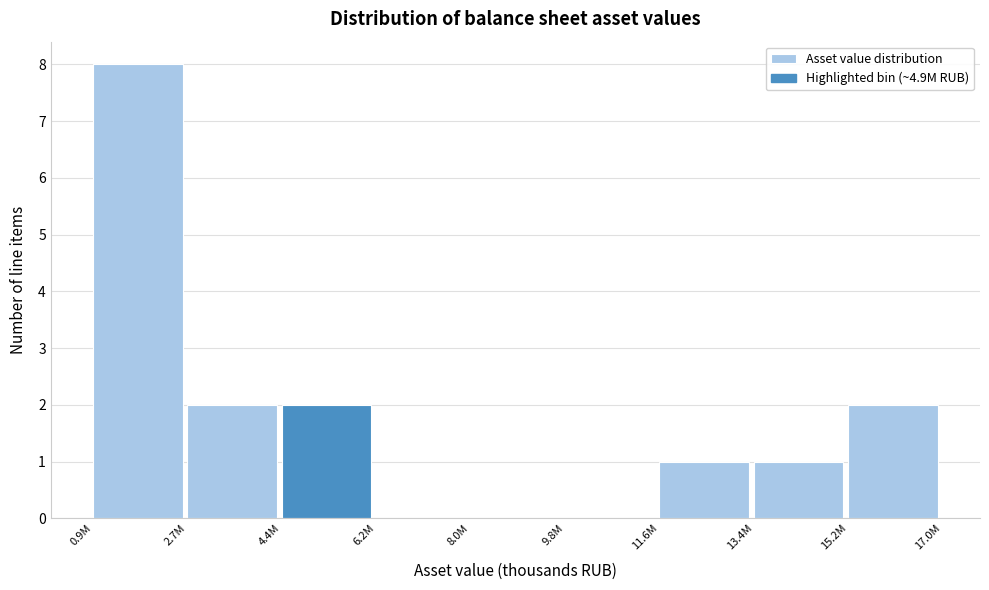

Reading left to right, extract all data points from this chart.

0.9M=8	2.7M=2	4.4M=2	6.2M=0	8.0M=0	9.8M=0	11.6M=1	13.4M=1	15.2M=2